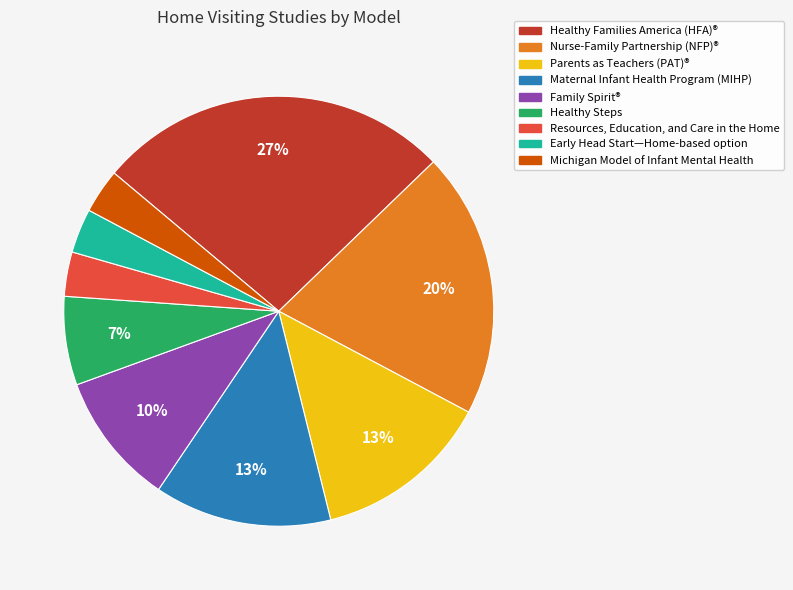

To the nearest percent, what is the difference between the Parents as Teachers (PAT)® and Michigan Model of Infant Mental Health slice percentages?

10%